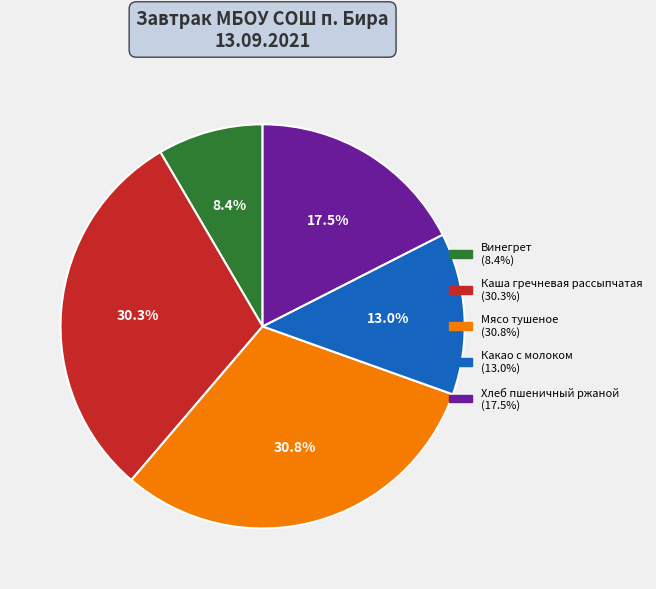

Which slice is the smallest?

Винегрет